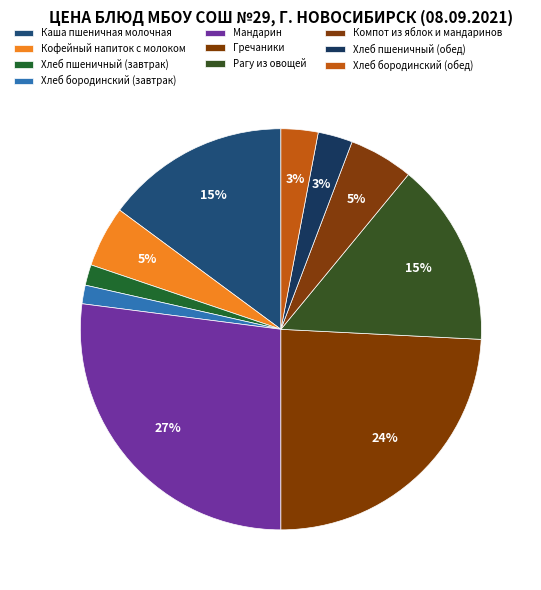

True or false: Компот из яблок и мандаринов accounts for 13% of the total.

False